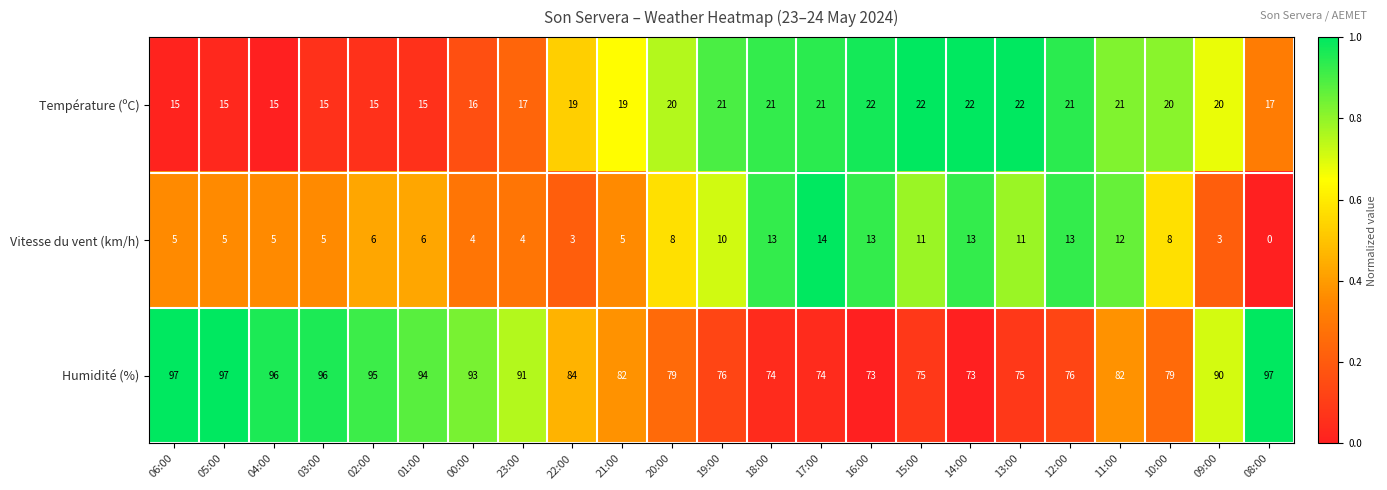

What is the sum of the Humidité (%) values at 08:00 and 03:00?

193